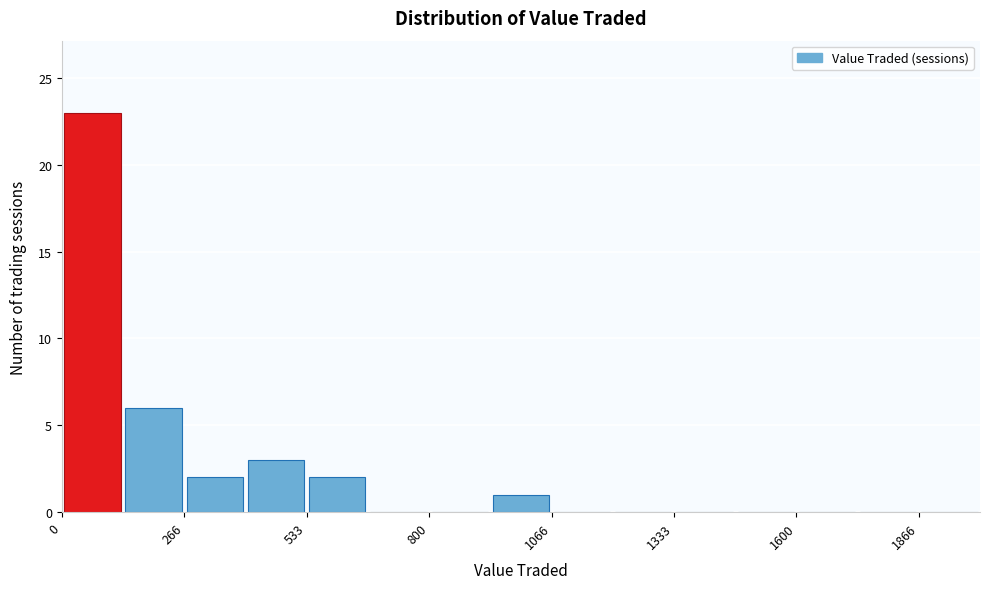

Read against the x-axis, roughly where is the centre of the tallest bar?

50